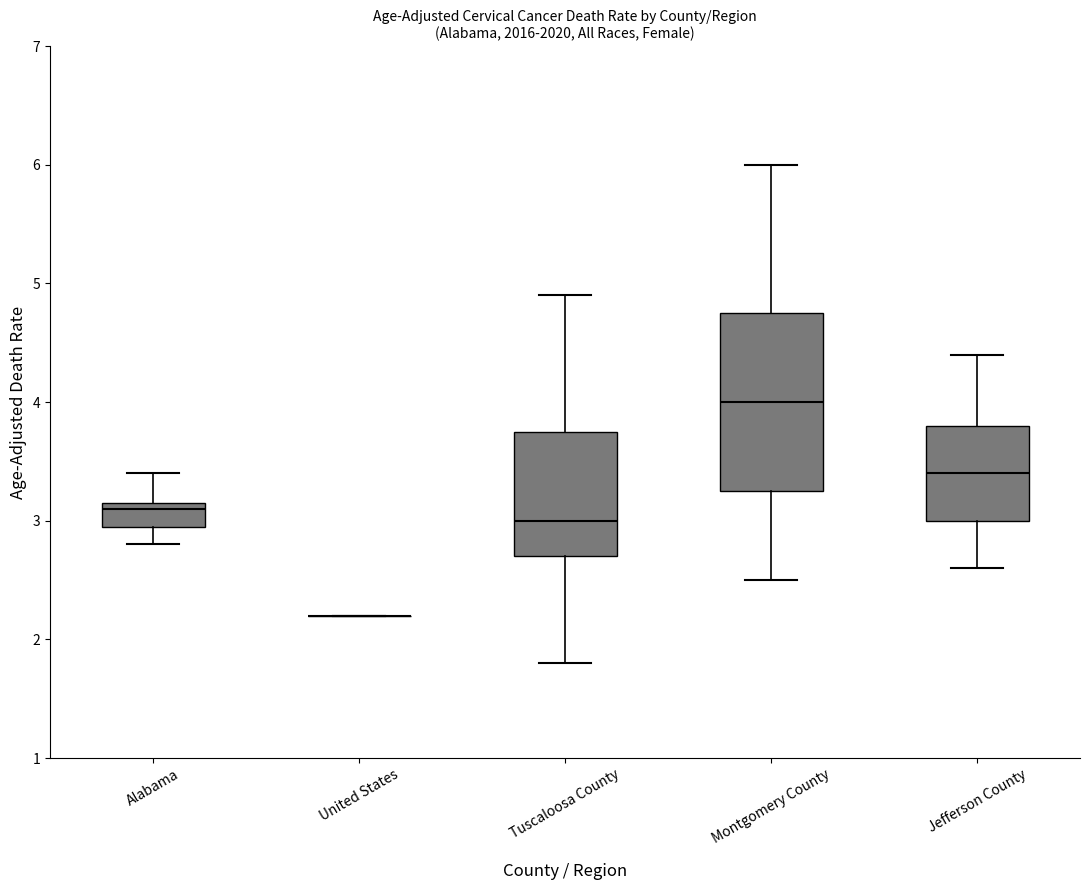

Reading left to right, read every box against the y-axis: the position of its median line, the range the box covers, and the ends of its whiskers. The values are not printed on the chart, so give them approximately, as read against the axis.

Alabama: median 3.1, box 3.0 to 3.2, whiskers 2.8 to 3.4
United States: box collapsed to a line at 2.2, whiskers 2.2 to 2.2
Tuscaloosa County: median 3.0, box 2.7 to 3.8, whiskers 1.8 to 4.9
Montgomery County: median 4.0, box 3.3 to 4.8, whiskers 2.5 to 6.0
Jefferson County: median 3.4, box 3.0 to 3.8, whiskers 2.6 to 4.4